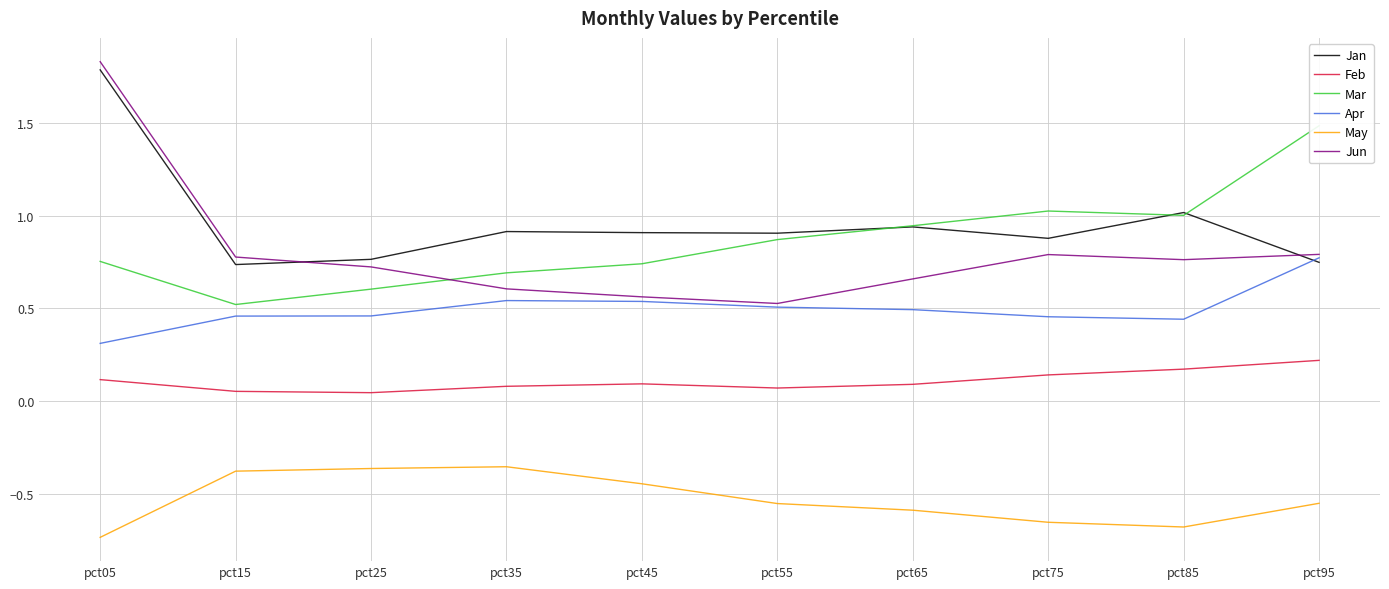

Reading left to right, extract all data points from this chart.

Jan: pct05=1.8	pct15=0.7	pct25=0.8	pct35=0.9	pct45=0.9	pct55=0.9	pct65=0.9	pct75=0.9	pct85=1.0	pct95=0.7
Feb: pct05=0.1	pct15=0.1	pct25=0.0	pct35=0.1	pct45=0.1	pct55=0.1	pct65=0.1	pct75=0.1	pct85=0.2	pct95=0.2
Mar: pct05=0.8	pct15=0.5	pct25=0.6	pct35=0.7	pct45=0.7	pct55=0.9	pct65=0.9	pct75=1.0	pct85=1.0	pct95=1.5
Apr: pct05=0.3	pct15=0.5	pct25=0.5	pct35=0.5	pct45=0.5	pct55=0.5	pct65=0.5	pct75=0.5	pct85=0.4	pct95=0.8
May: pct05=-0.7	pct15=-0.4	pct25=-0.4	pct35=-0.4	pct45=-0.4	pct55=-0.6	pct65=-0.6	pct75=-0.7	pct85=-0.7	pct95=-0.6
Jun: pct05=1.8	pct15=0.8	pct25=0.7	pct35=0.6	pct45=0.6	pct55=0.5	pct65=0.7	pct75=0.8	pct85=0.8	pct95=0.8